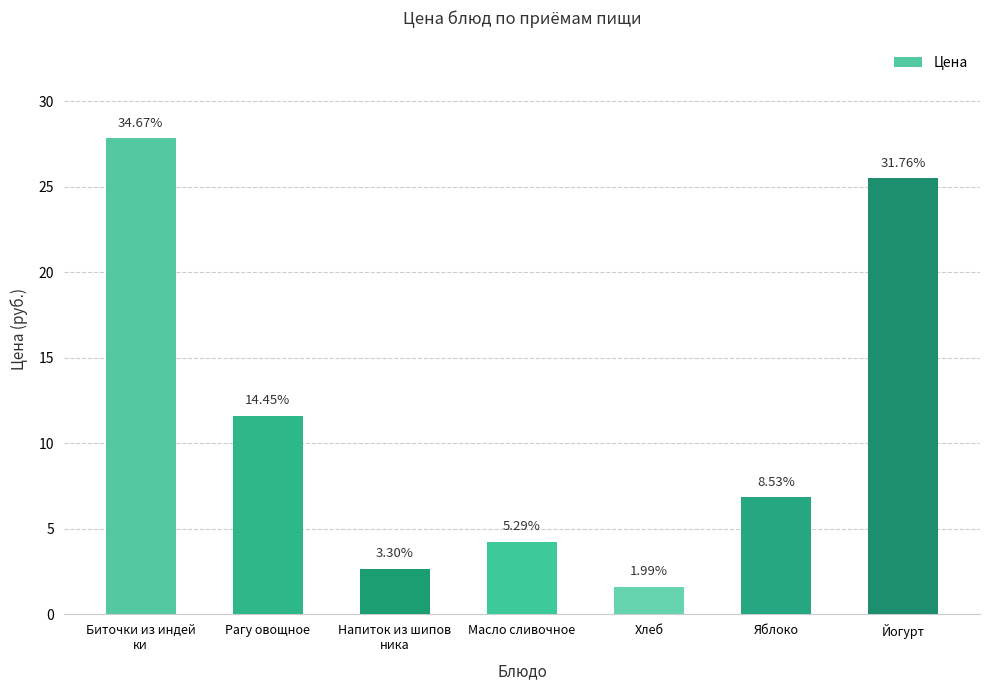

What is the value of the 3rd bar from the left?

2.6